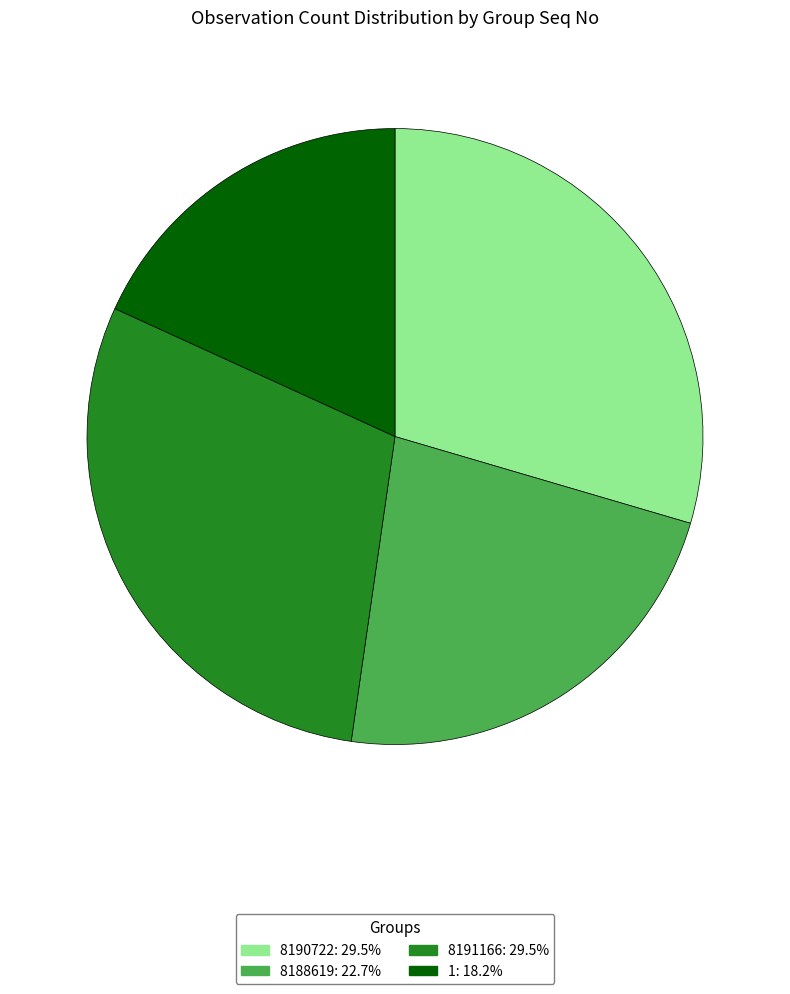

The 1 slice represents 18% of the pie. True or false?

True